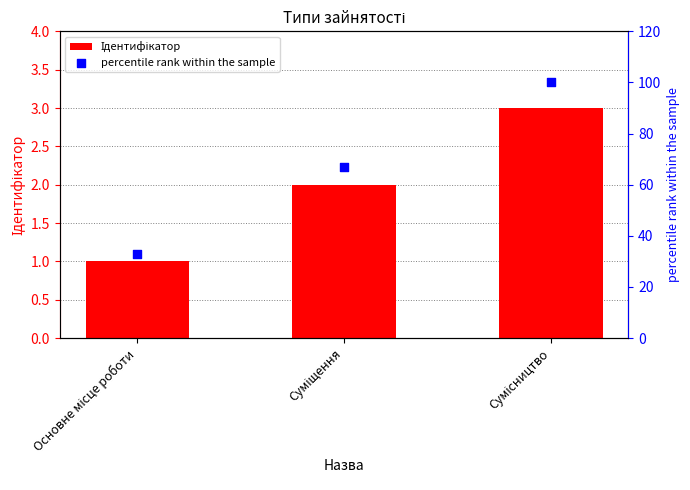

Which series reaches the minimum Y coordinate?

Ідентифікатор